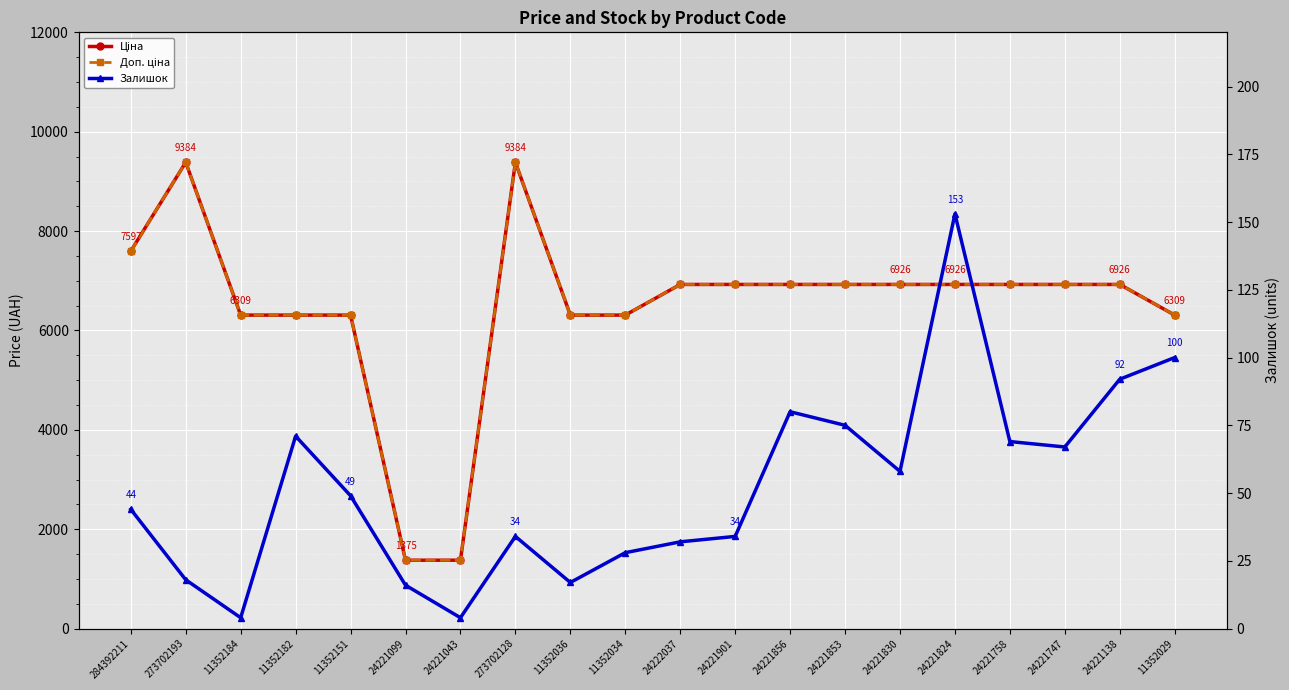

What is the minimum value shown in the chart?

4.0